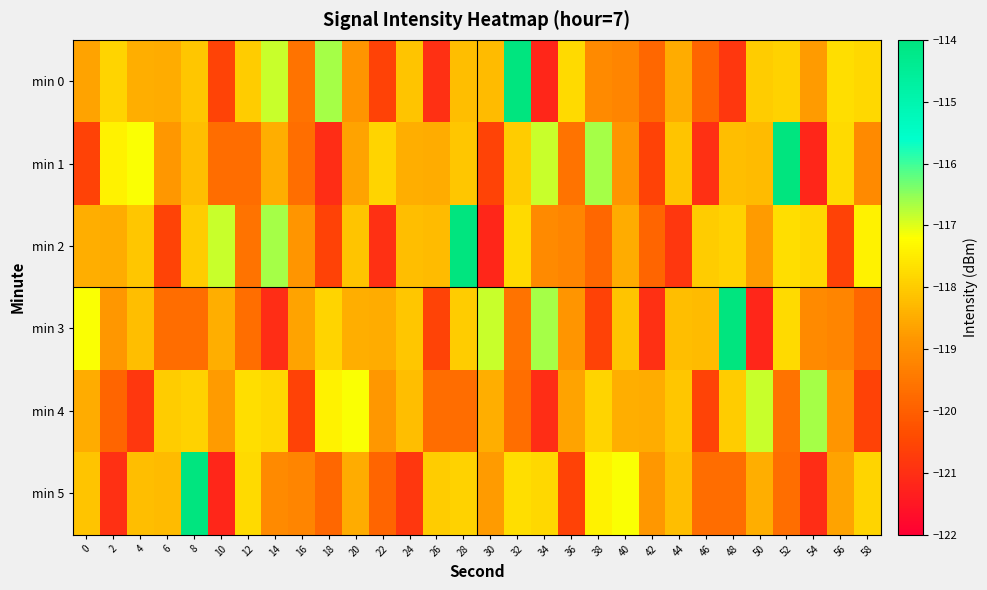

How many distinct data groups are displayed?

6